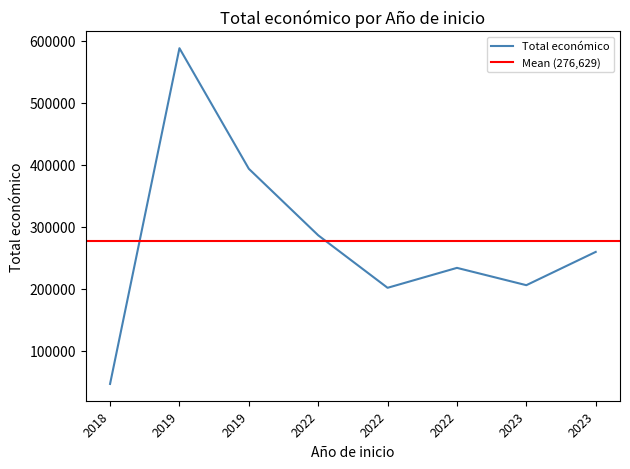

The chart shows a value of 393300 at 2019. True or false?

True